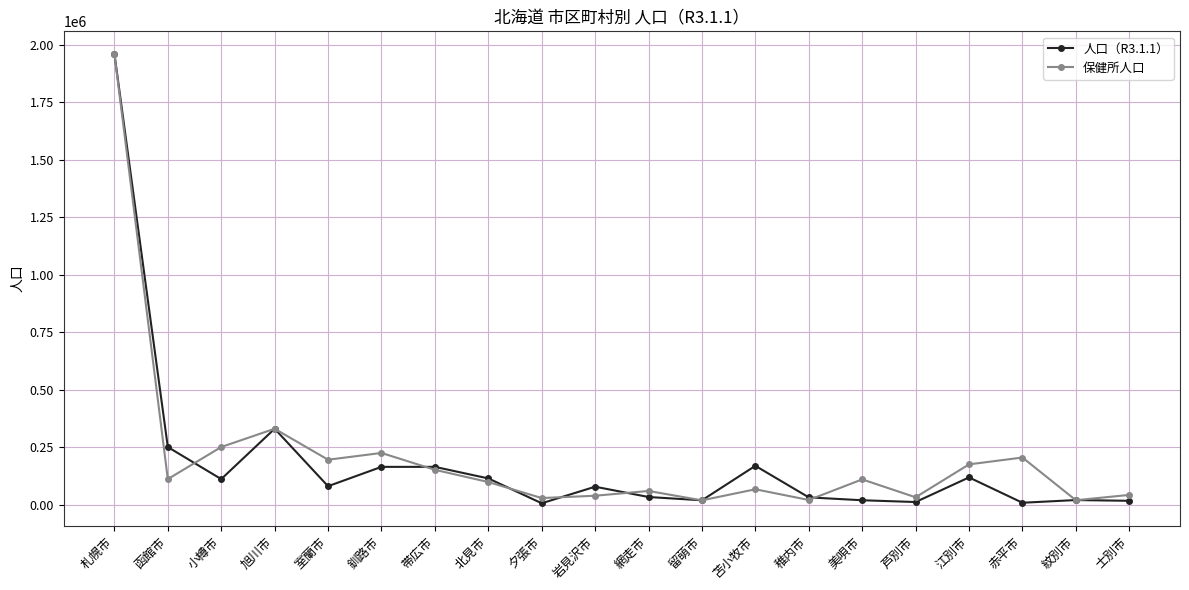

The value of 保健所人口 at 赤平市 is 343342. True or false?

False